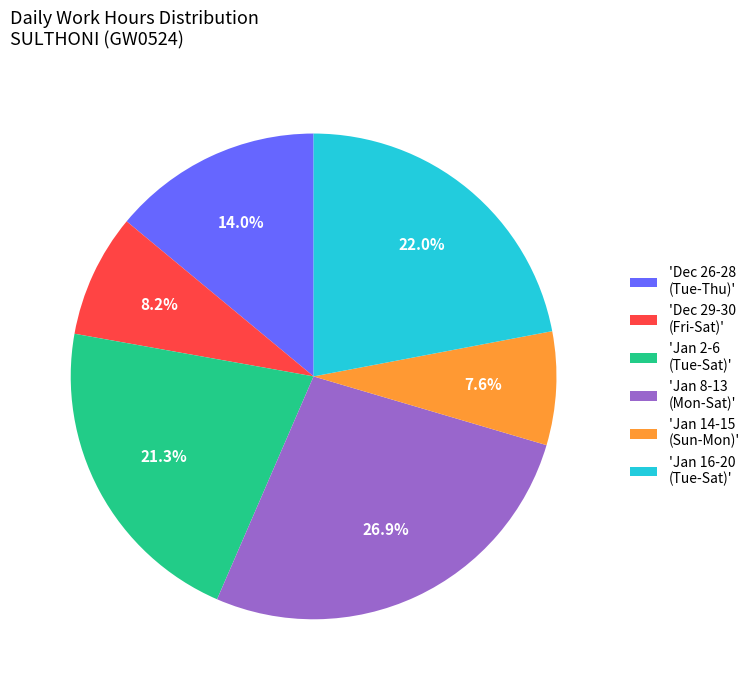

Which has a higher value, 'Jan 16-20 (Tue-Sat)' or 'Jan 14-15 (Sun-Mon)'?

'Jan 16-20 (Tue-Sat)'